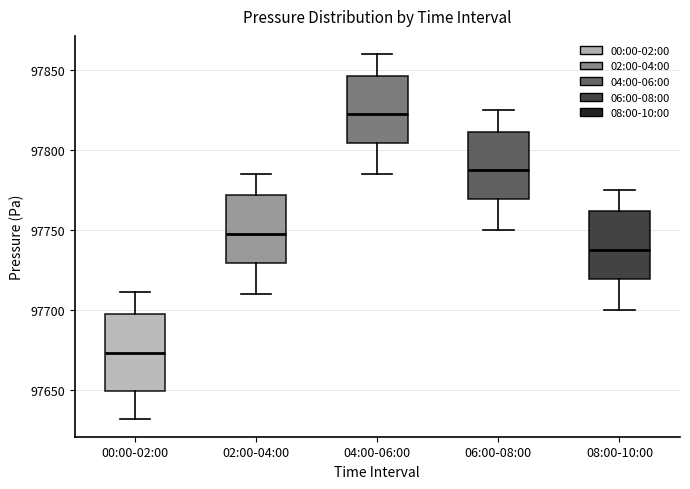

Comparing the boxes themselves (not the whiskers), which one is the tallest?

00:00-02:00